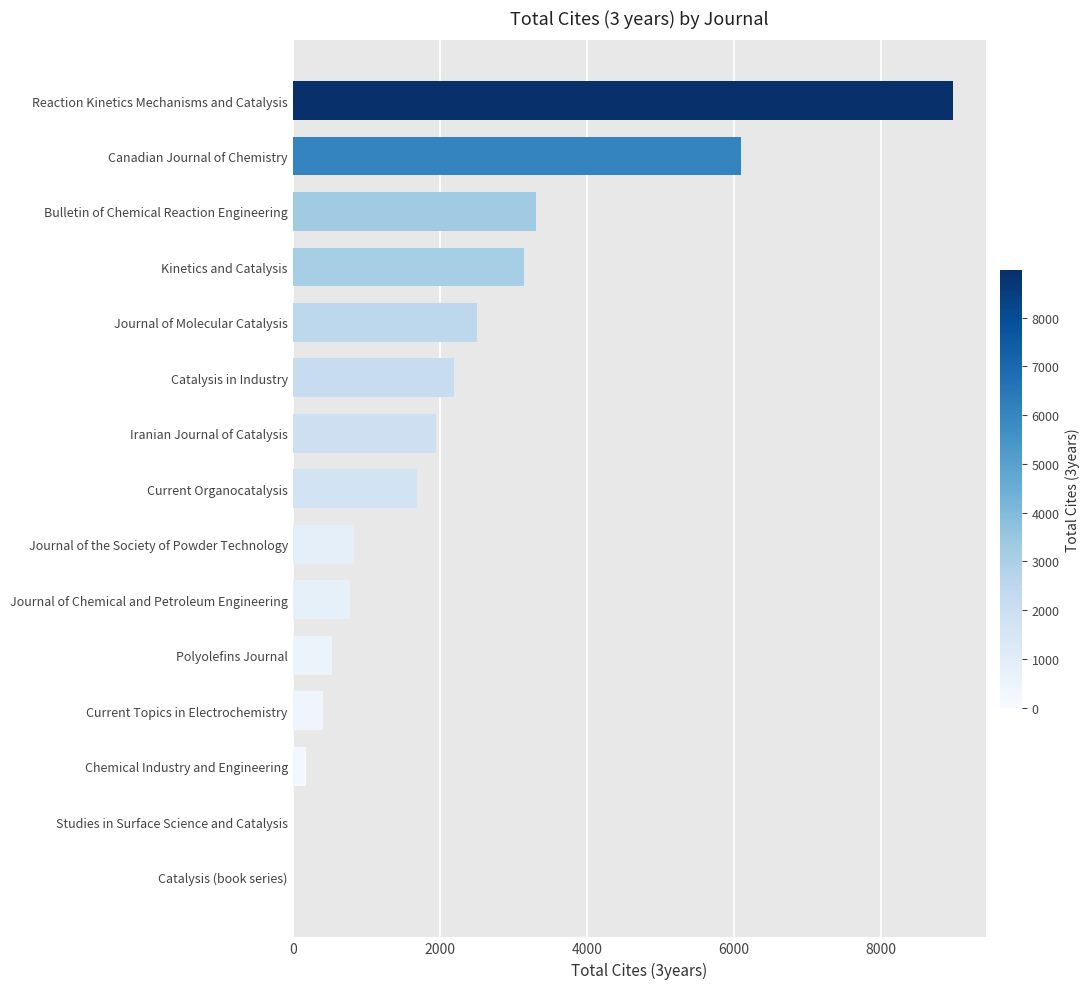

Is it true that the value at Polyolefins Journal is 529?

True